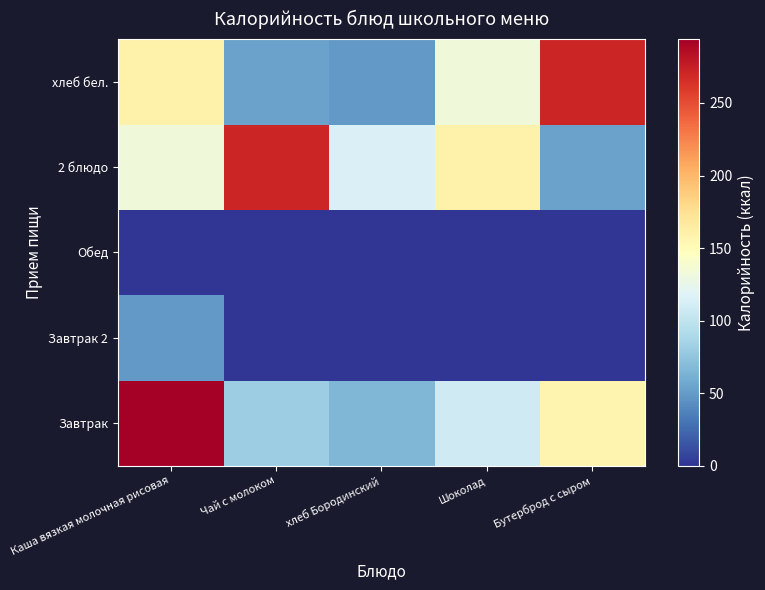

Rank the series by their maximum value, from highest to lowest.

Завтрак, 2 блюдо, хлеб бел., Завтрак 2, Обед